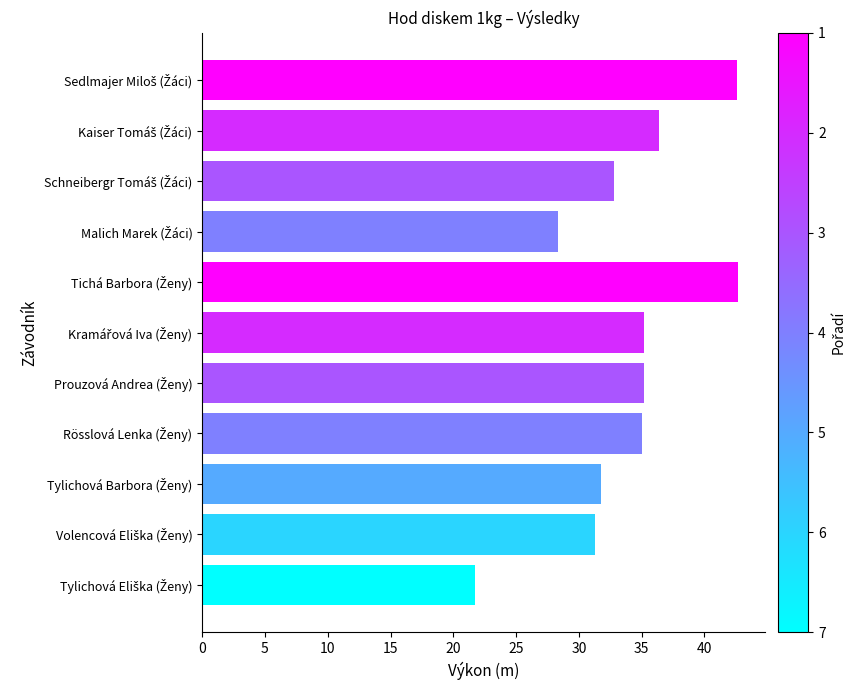

What is the value of the 8th bar from the top?

35.0